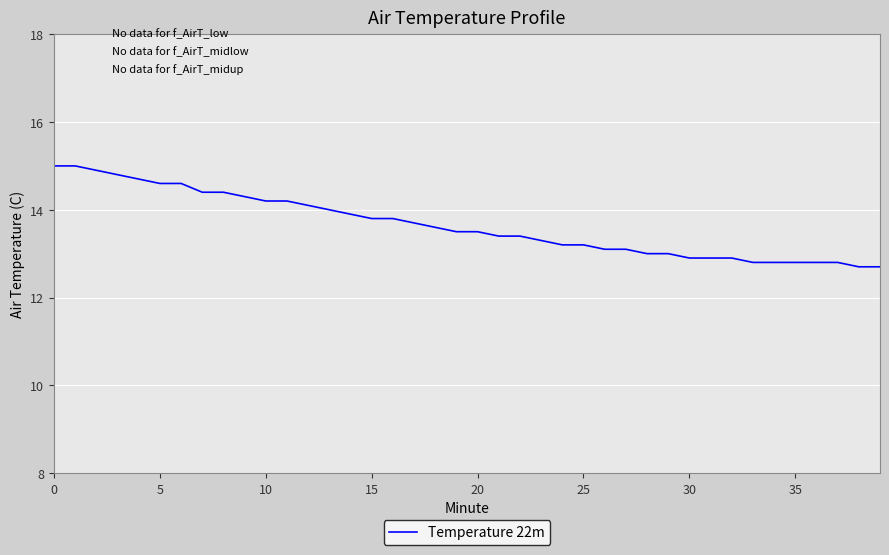

What is the difference between the maximum and minimum values?

2.3